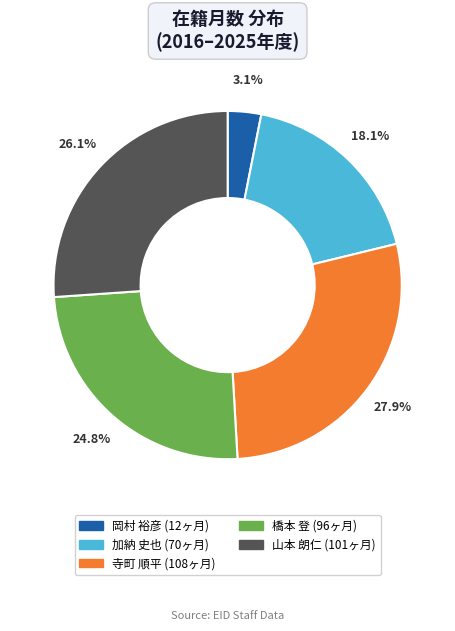

Does any single category account for the majority?

No